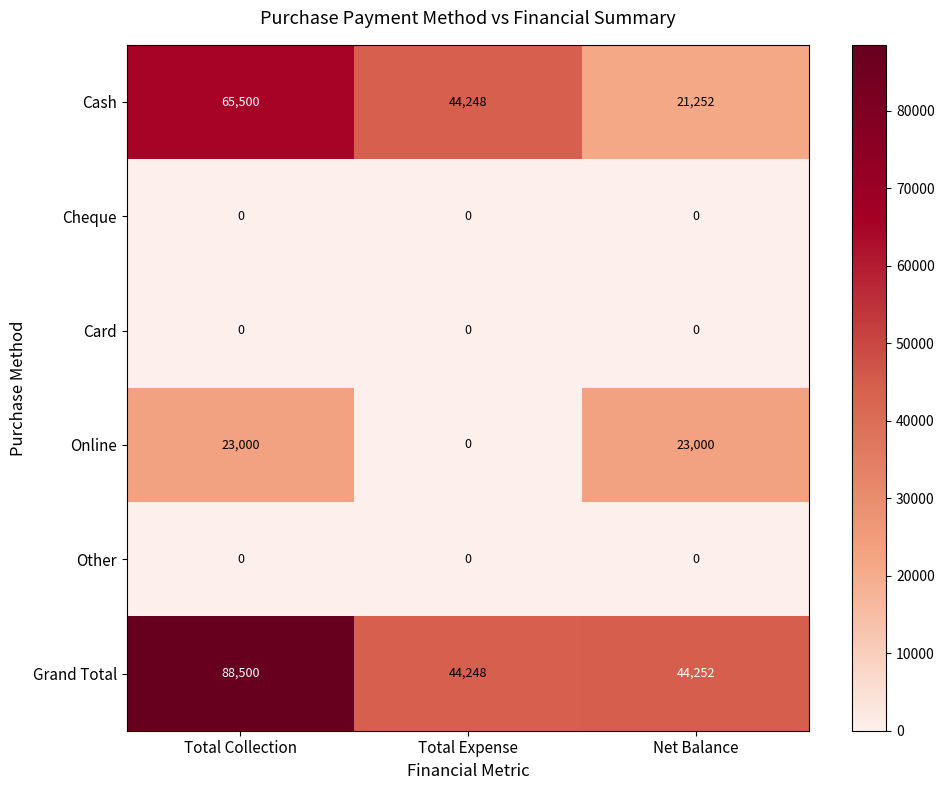

Count the number of categories in the chart.

3